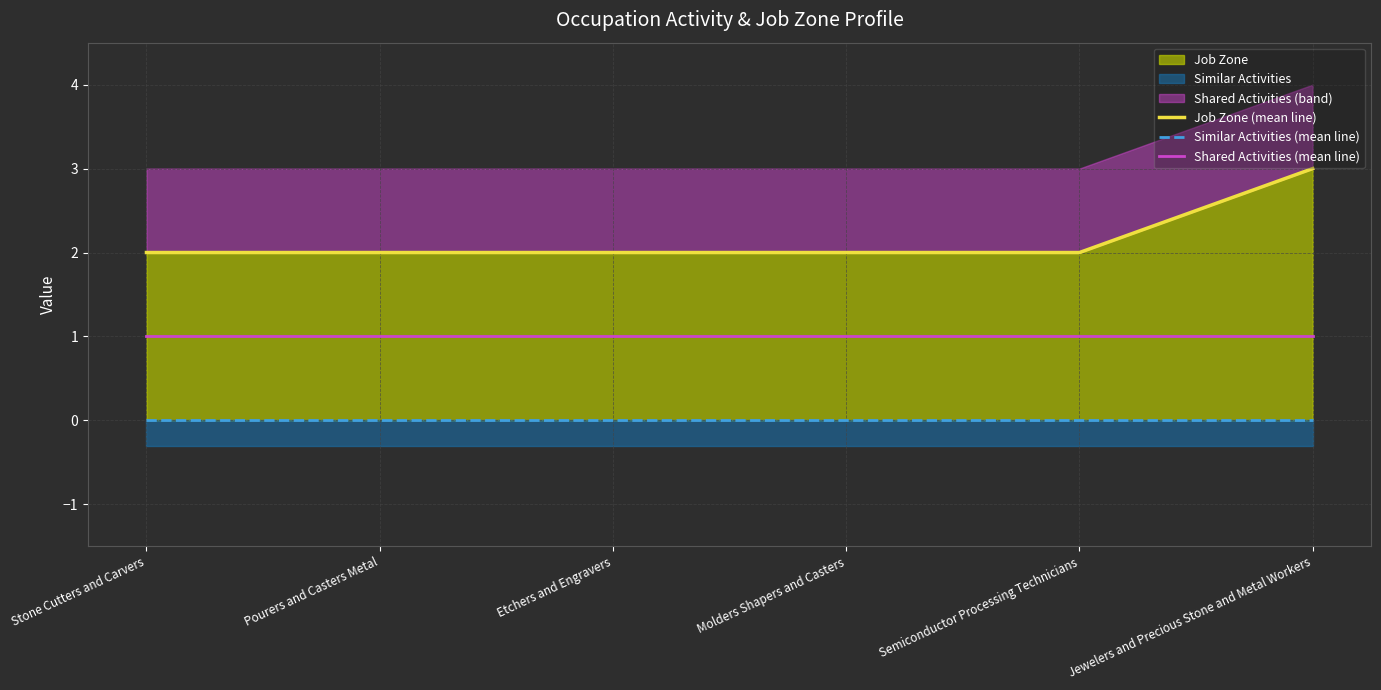

Reading left to right, list all the values displayed in this chart.

Job Zone (mean line): Stone Cutters and Carvers=2	Pourers and Casters Metal=2	Etchers and Engravers=2	Molders Shapers and Casters=2	Semiconductor Processing Technicians=2	Jewelers and Precious Stone and Metal Workers=3
Similar Activities (mean line): Stone Cutters and Carvers=0	Pourers and Casters Metal=0	Etchers and Engravers=0	Molders Shapers and Casters=0	Semiconductor Processing Technicians=0	Jewelers and Precious Stone and Metal Workers=0
Shared Activities (mean line): Stone Cutters and Carvers=1	Pourers and Casters Metal=1	Etchers and Engravers=1	Molders Shapers and Casters=1	Semiconductor Processing Technicians=1	Jewelers and Precious Stone and Metal Workers=1